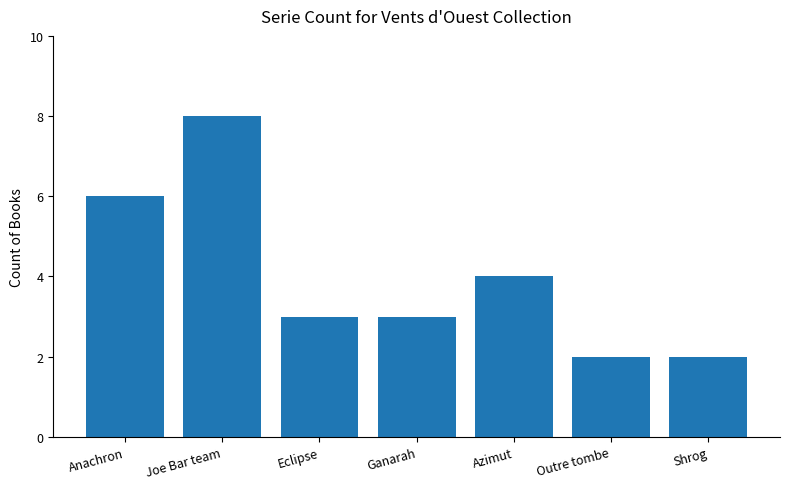

What is the smallest value displayed?

2